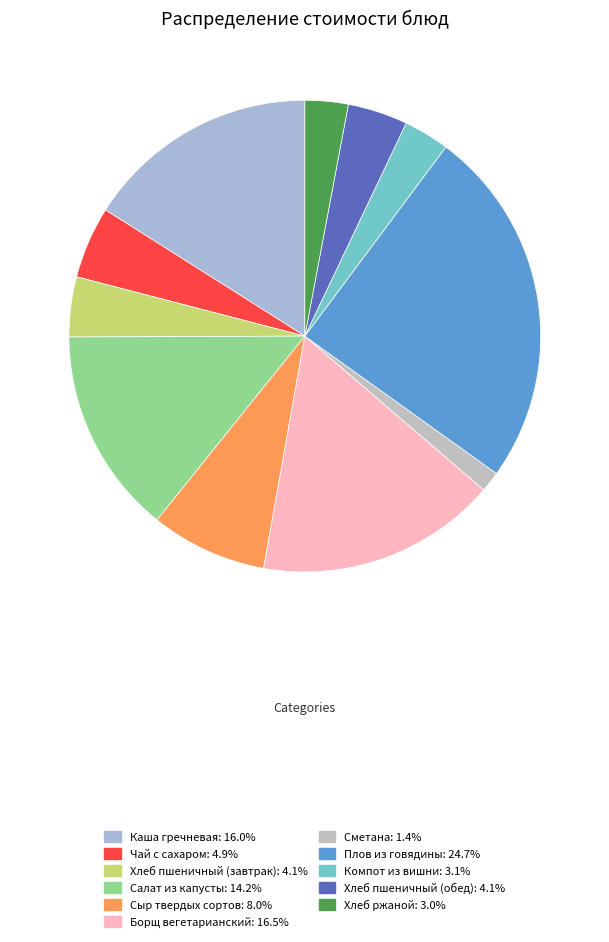

What percentage is the Хлеб ржаной slice, to the nearest percent?

3%